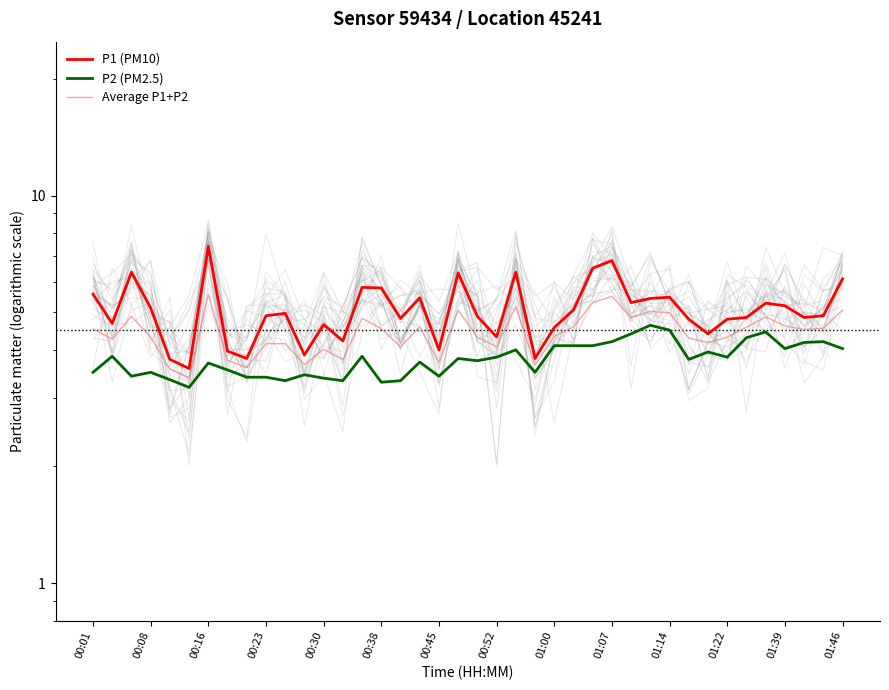

Does the chart display data point markers on the line(s)?

No